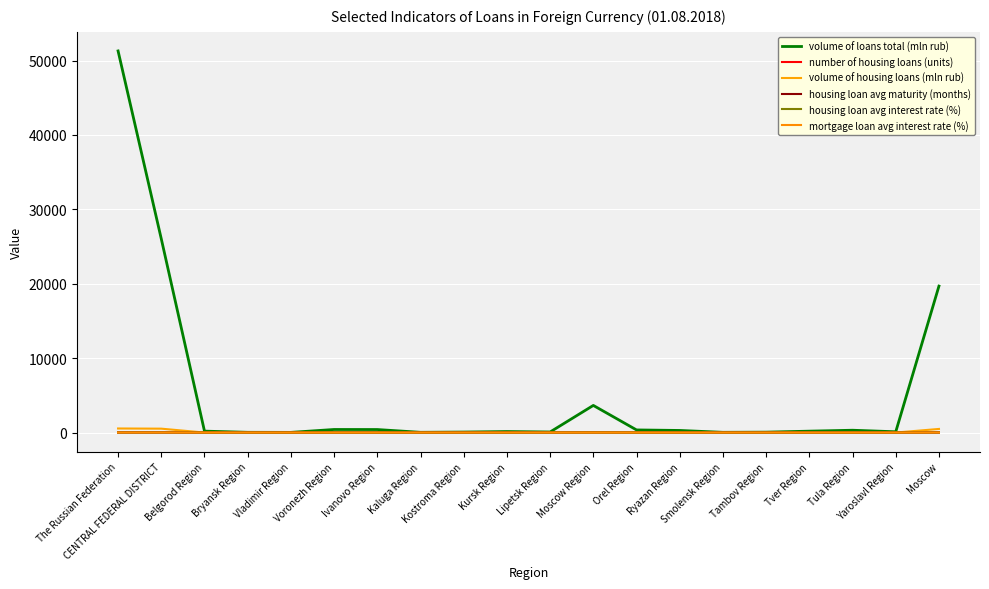

Which category has the highest value in the housing loan avg interest rate (%) series?

Moscow Region